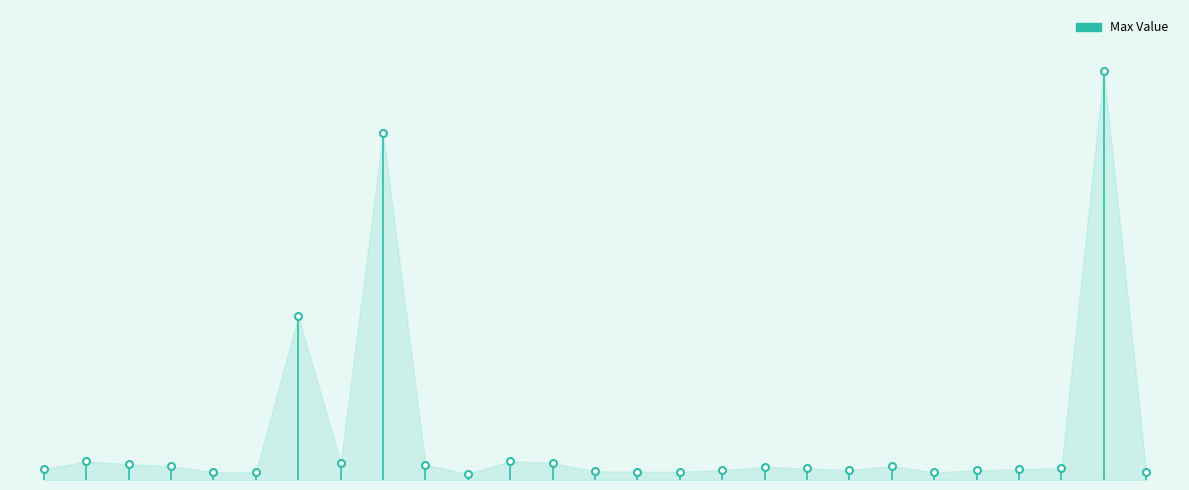

List the labels in order of value, smallest first.

PedsQLMisSchSickScl, PedsQLWalkScl, PedsQLBathScl, PedsQLNotDoThingScl, PedsQLWorryScl, PedsQLChoresScl, PedsQLEnergyScl, PedsQLForgetScl, PedsQLRunScl, PedsQLFriendsScl, PedsQLSadScl, PedsQLGetAlongScl, PedsQLSamSchActScl, PedsQLKeepUpSchoolScl, PedsQLSleepScl, PedsQLAchesScl, PedsQLKeepUpScl, PedsQLSportsScl, PedsQLAfraidScl, PedsQLLiftScl, PedsQLTeasedScl, PedsQLAngryScl, PedsQLMisSchDocScl, PedsQLAttClssScl, PedsQLPhyHeaSumScore, PedsQLPsyHeaSumScore, PedsQLTtlScore